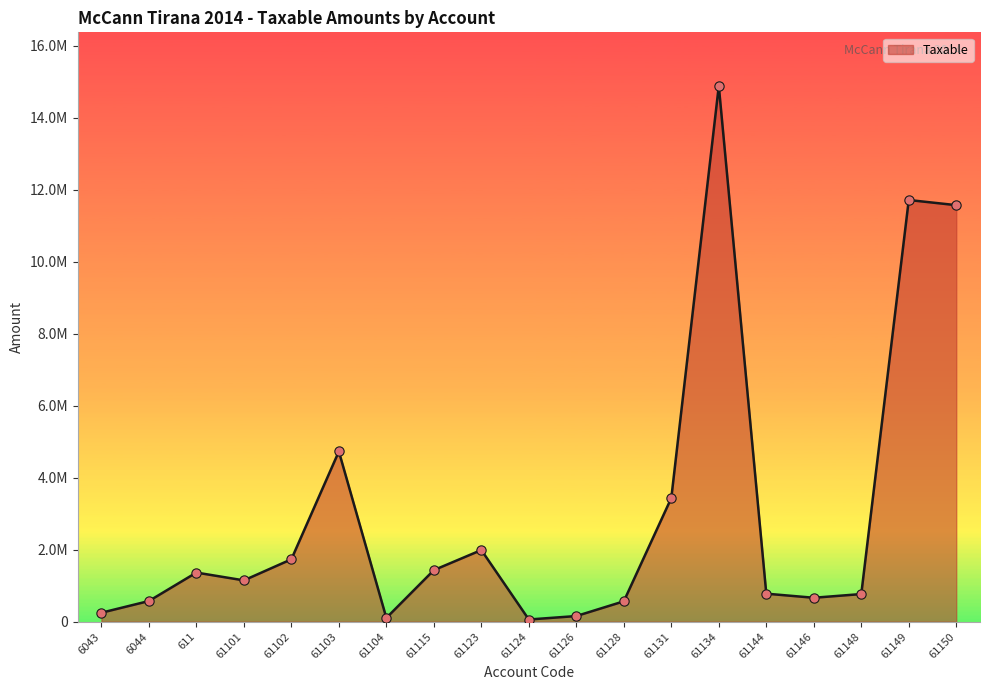

Between 61101 and 61104, which is larger?

61101